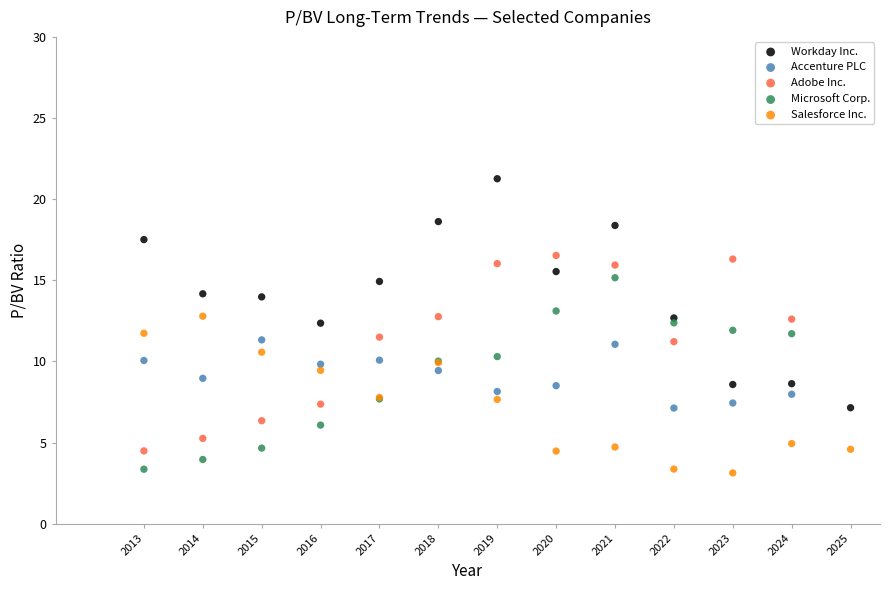

Which series contains the highest Y value?

Workday Inc.